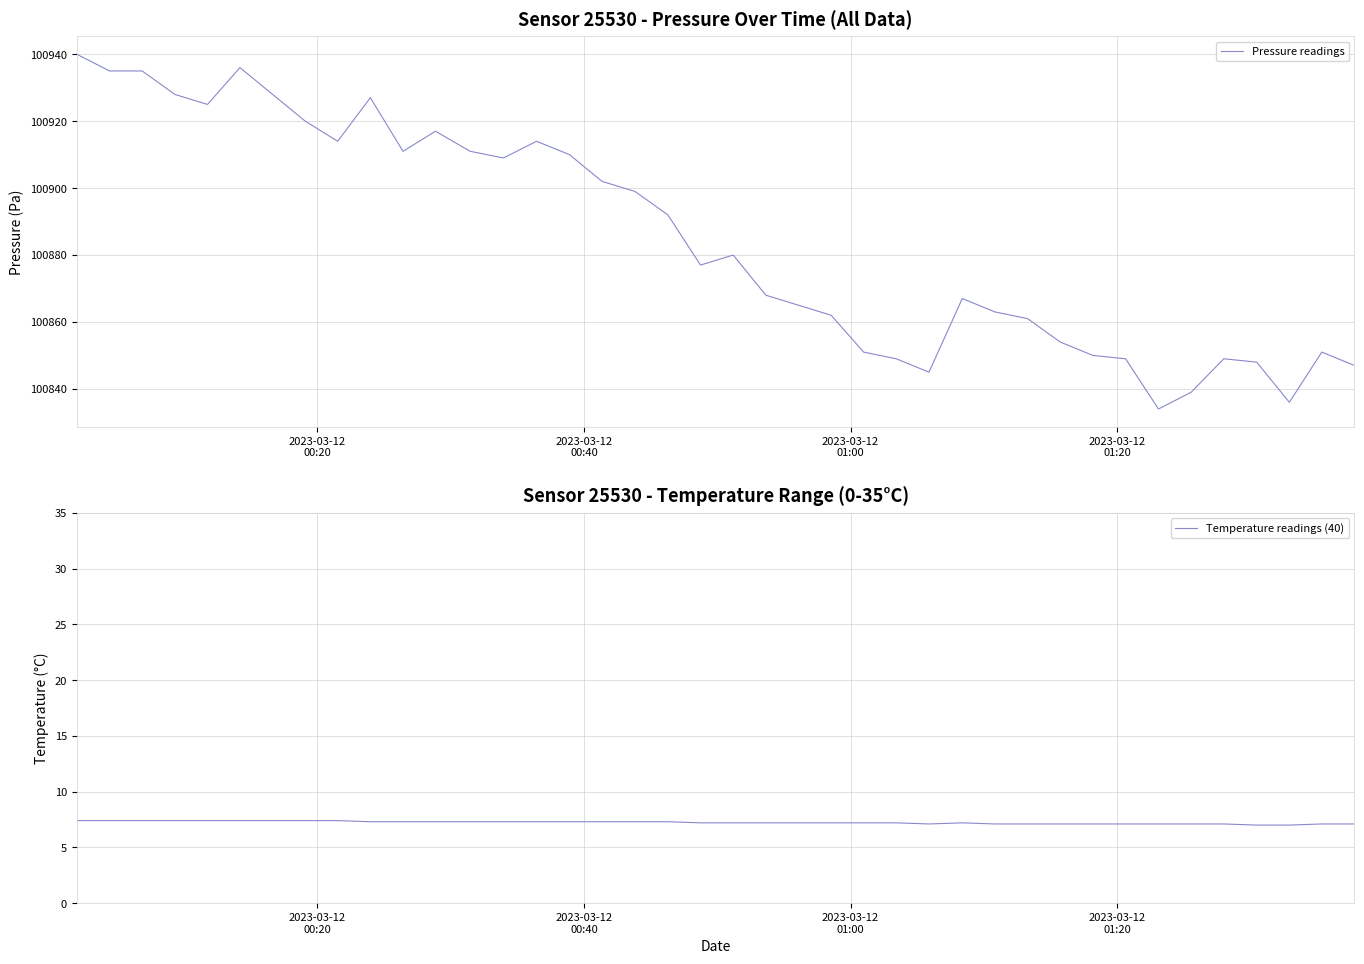

What is the average value of the Temperature readings (40) series?

7.2